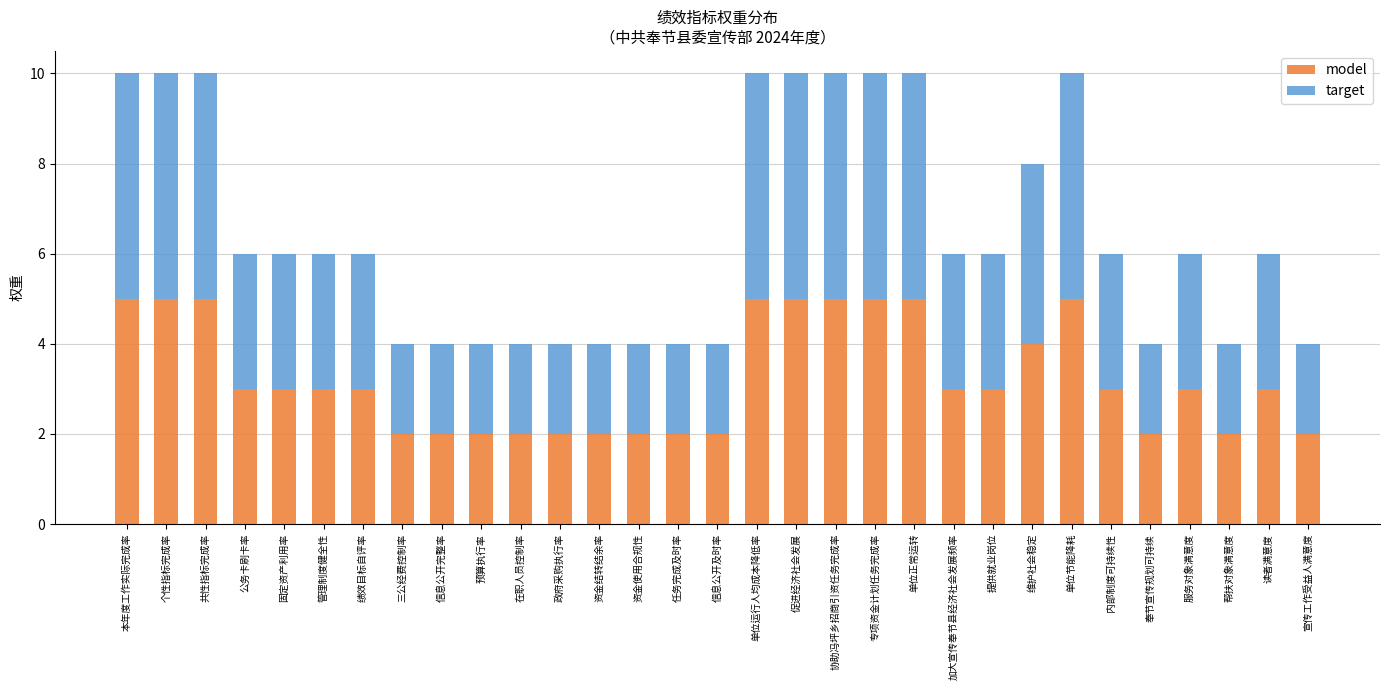

What is the total value across all series at 本年度工作实际完成率?

10